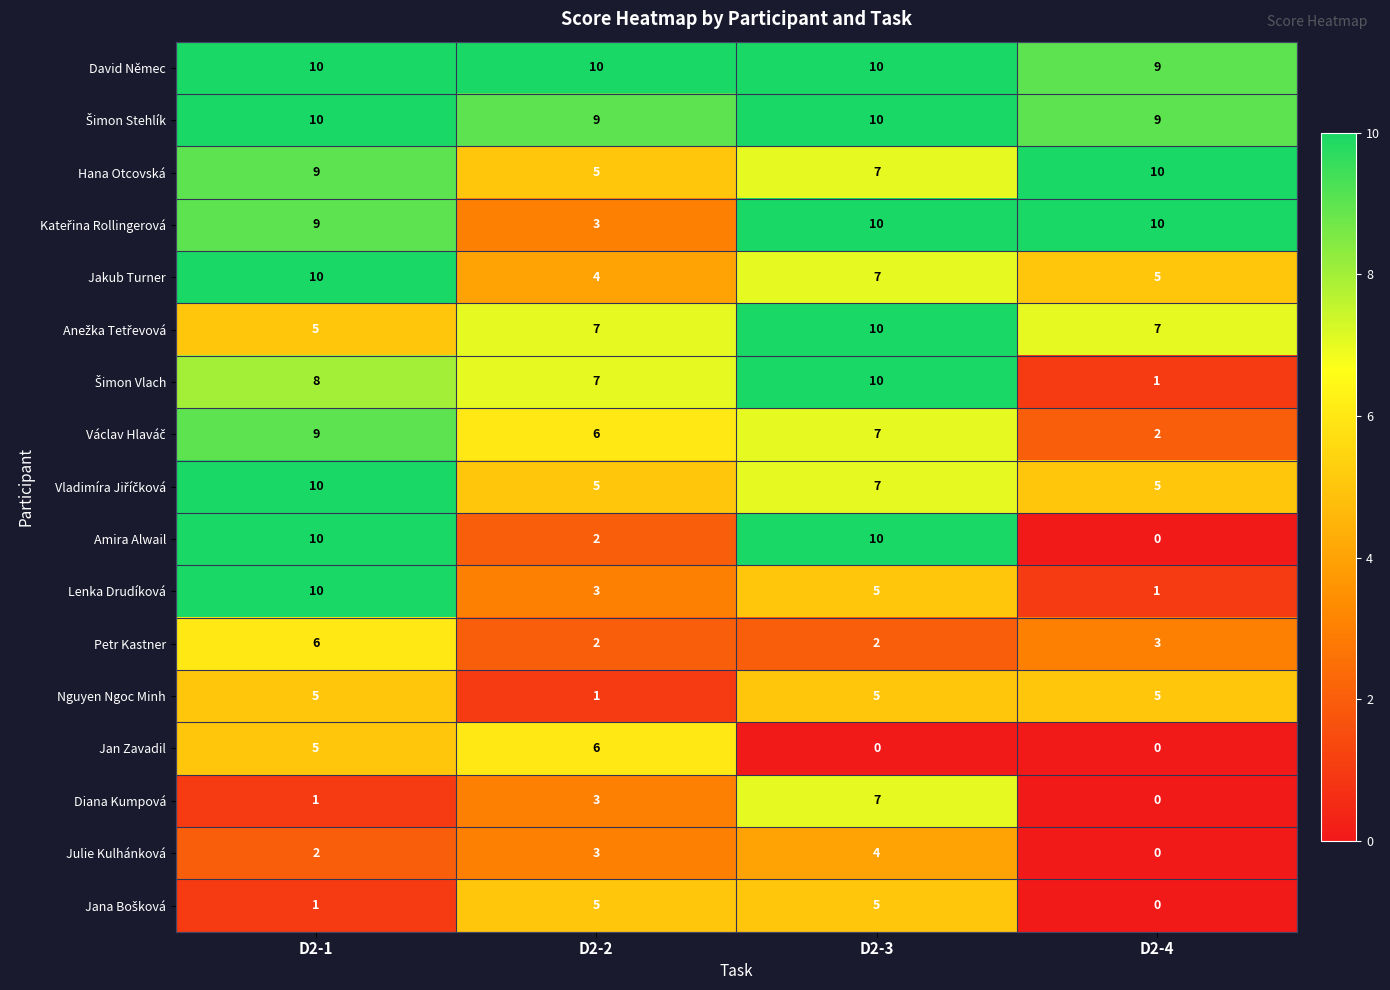

Which series has the largest total across all categories?

David Němec